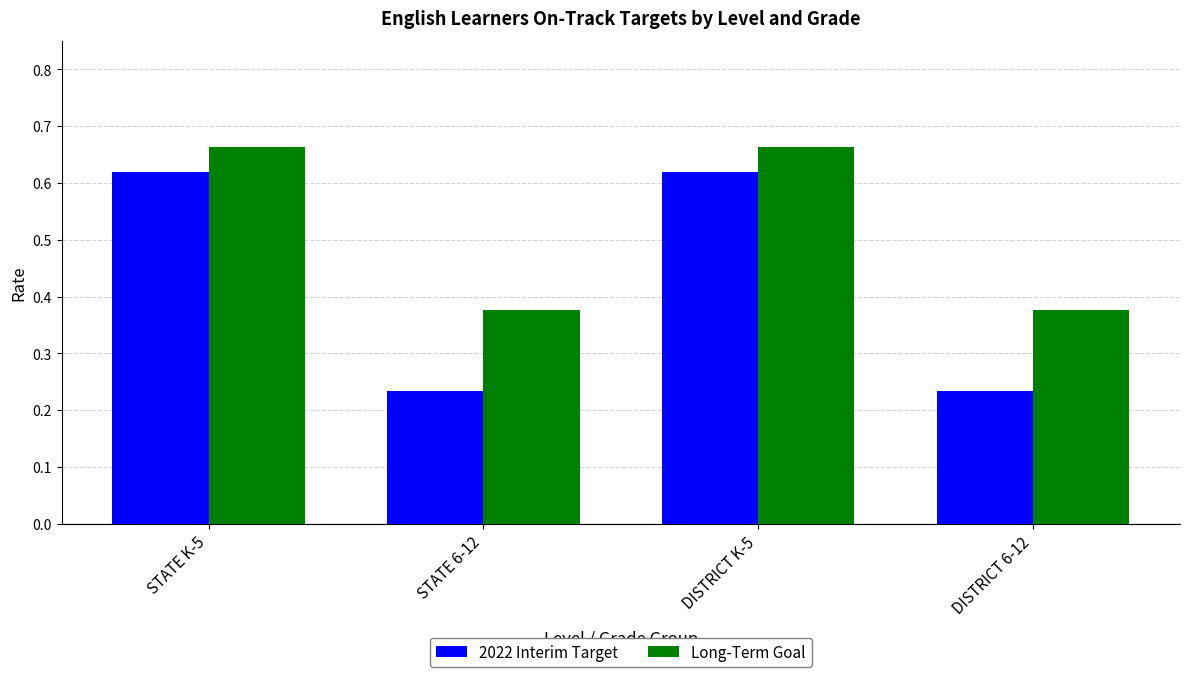

List the series in order of their peak value, highest first.

Long-Term Goal, 2022 Interim Target